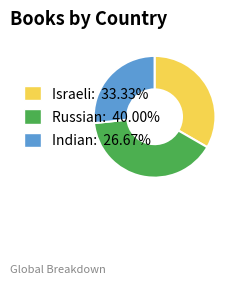

Approximately how many times larger is the value at Russian compared to Indian?

1.5